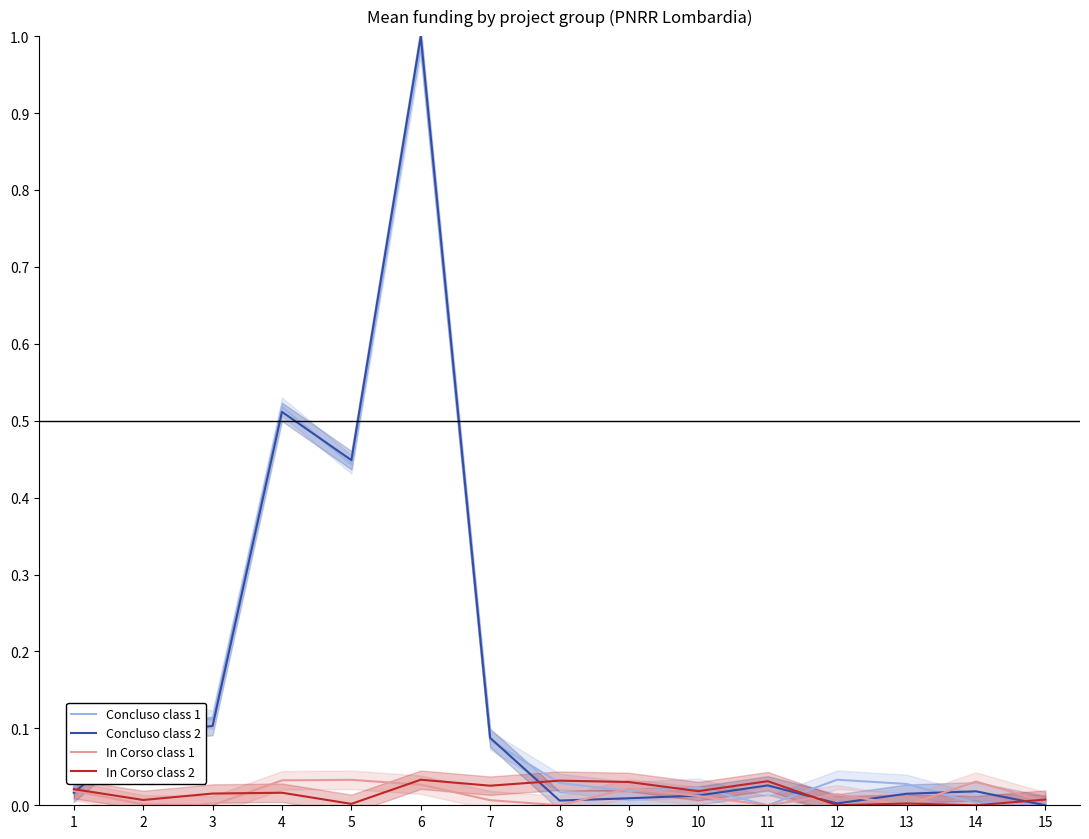

At how many categories does at least one series exceed 0?

15